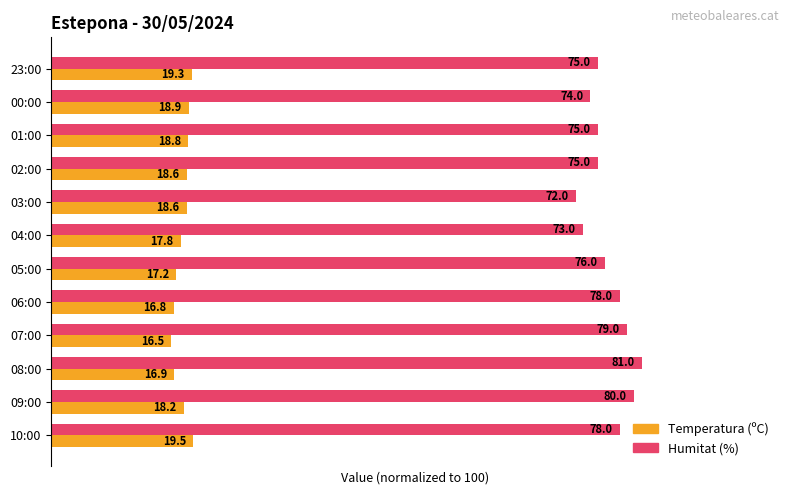

Which category has the lowest value in the Humitat (%) series?

03:00